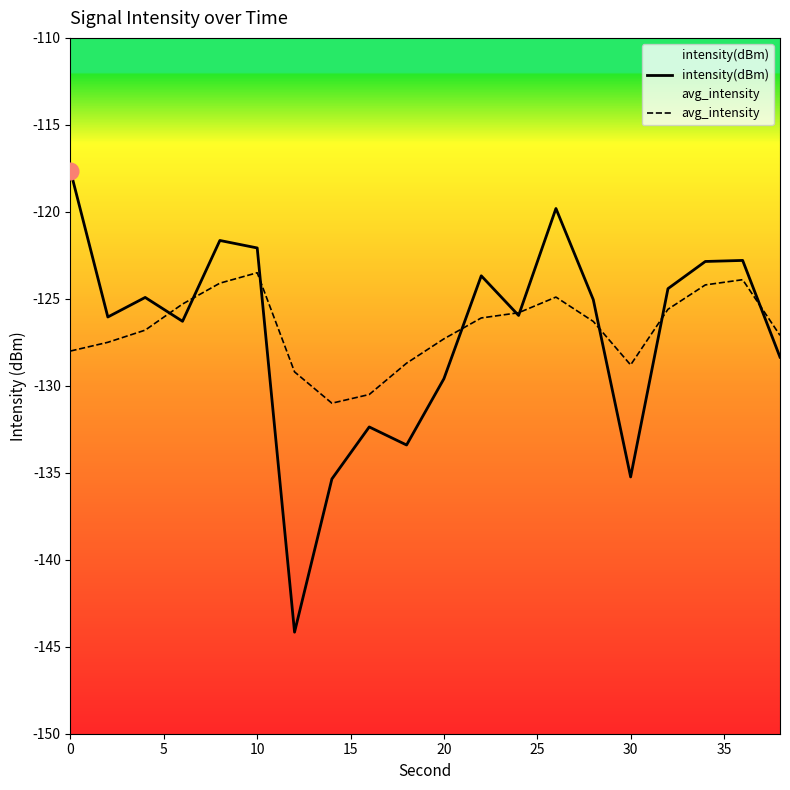

Rank the series by their maximum value, from lowest to highest.

avg_intensity, intensity(dBm)